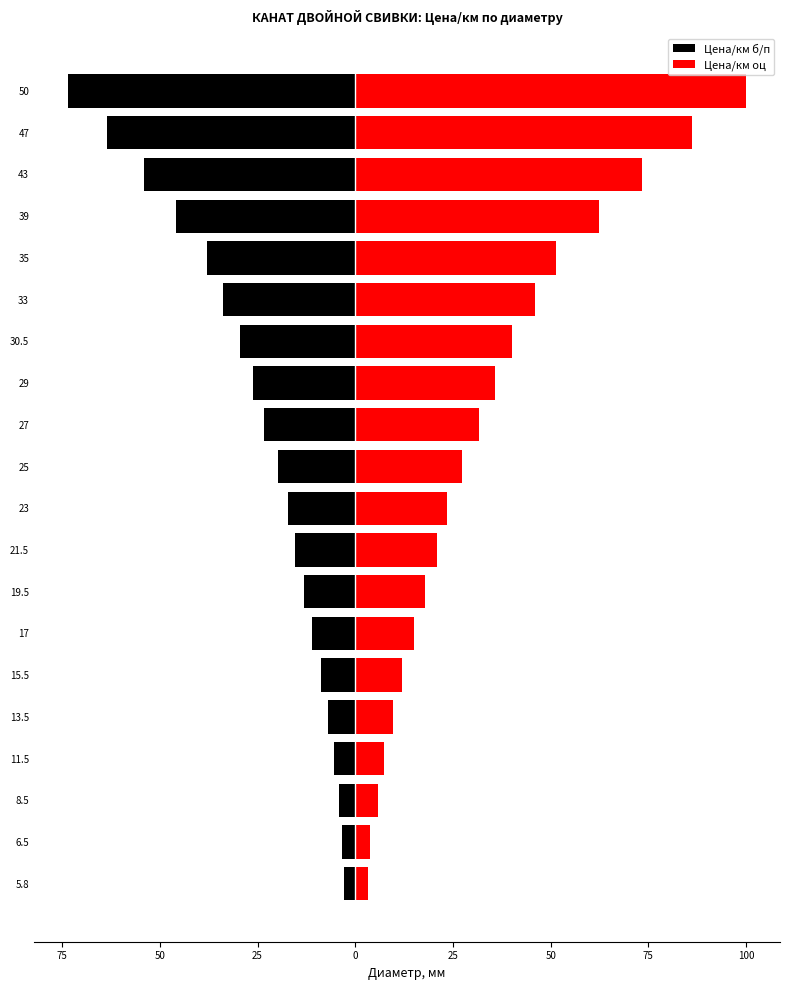

Reading left to right, extract all data points from this chart.

Цена/км б/п: -2.8	-3.4	-4.3	-5.4	-7.0	-8.8	-11.1	-13.1	-15.3	-17.3	-19.8	-23.3	-26.3	-29.6	-33.7	-37.9	-45.9	-54.0	-63.4	-73.5
Цена/км оц: 3.3	3.9	5.8	7.4	9.6	12.0	15.1	17.8	20.8	23.5	27.3	31.7	35.7	40.2	45.9	51.5	62.5	73.4	86.2	100.0